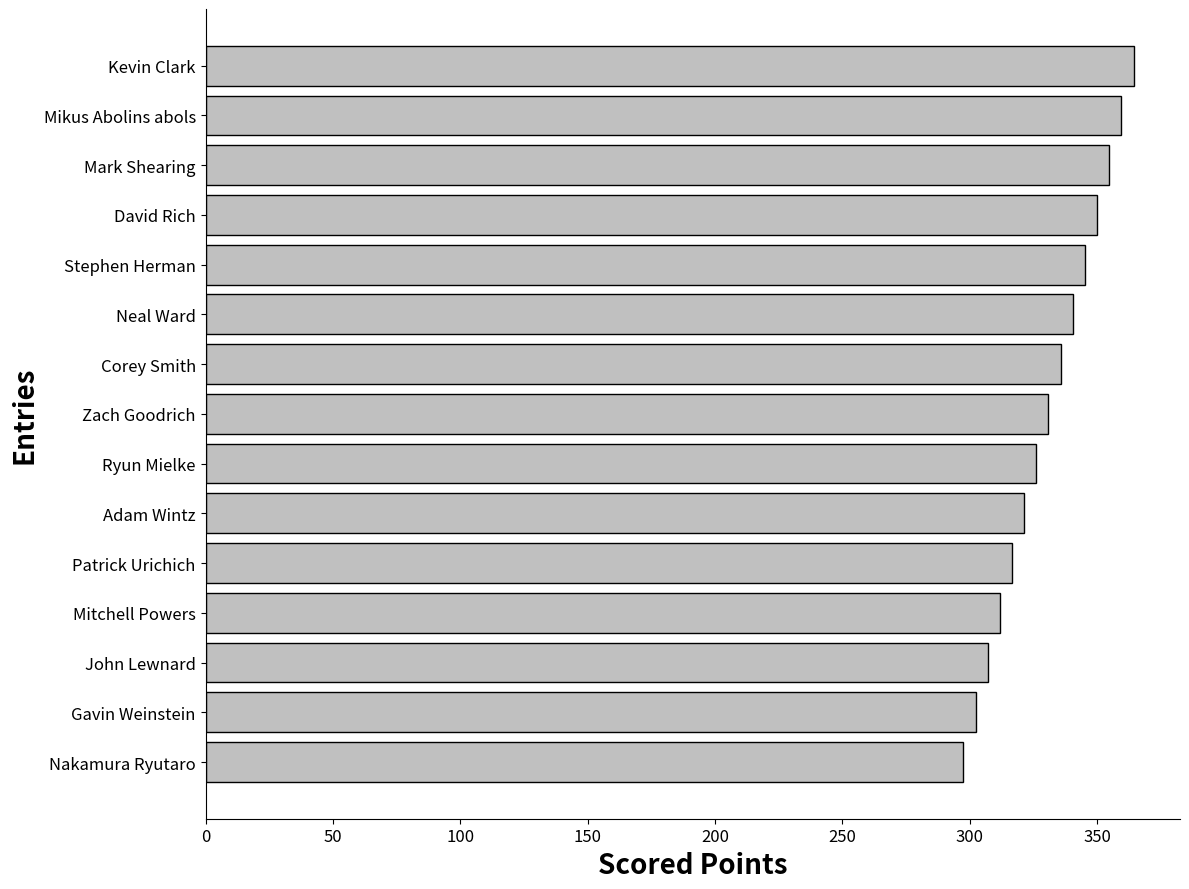

Rank the categories by value from lowest to highest.

Nakamura Ryutaro, Gavin Weinstein, John Lewnard, Mitchell Powers, Patrick Urichich, Adam Wintz, Ryun Mielke, Zach Goodrich, Corey Smith, Neal Ward, Stephen Herman, David Rich, Mark Shearing, Mikus Abolins abols, Kevin Clark